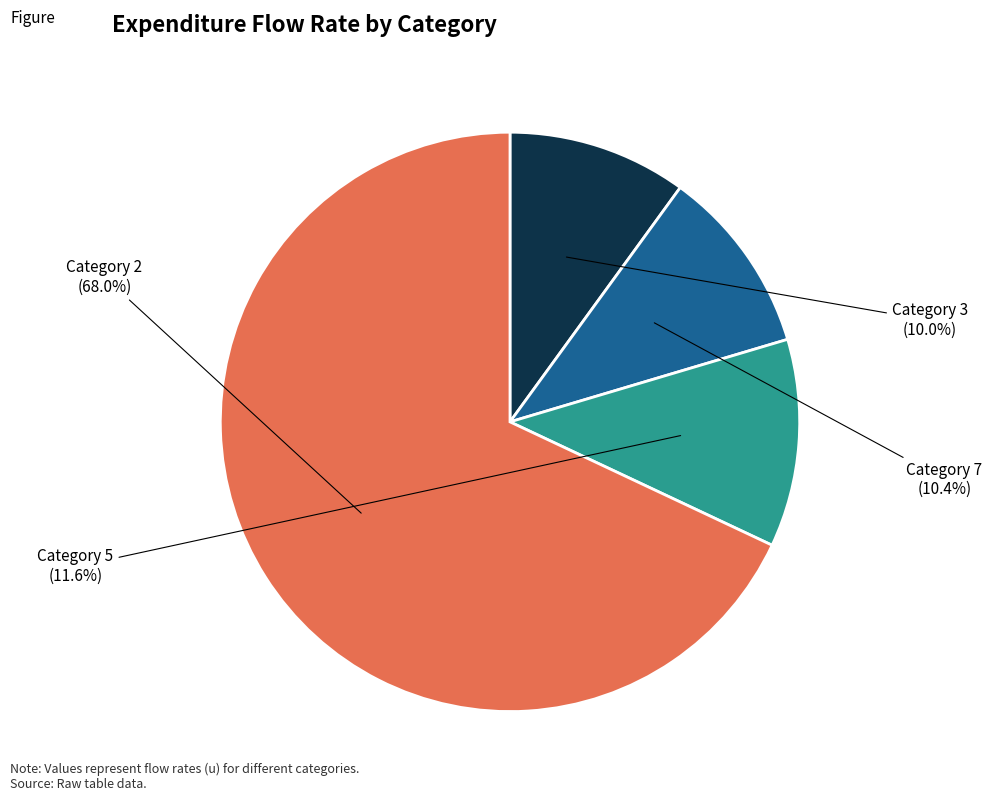

What is the smallest slice in the pie chart?

3